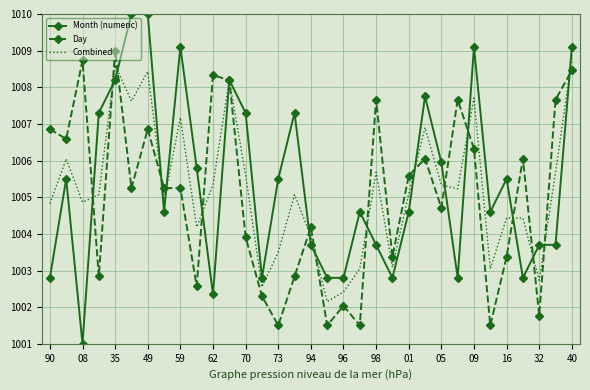

Which series has the widest spread of values?

Month (numeric)